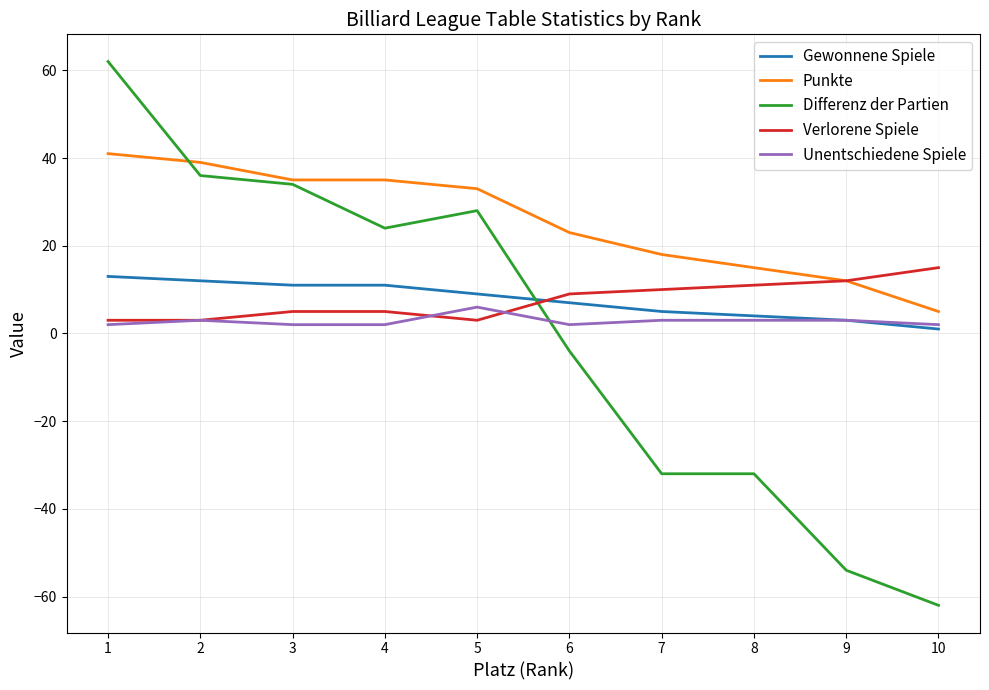

Is the value of Differenz der Partien at 10 greater than the value of Verlorene Spiele at 7?

No